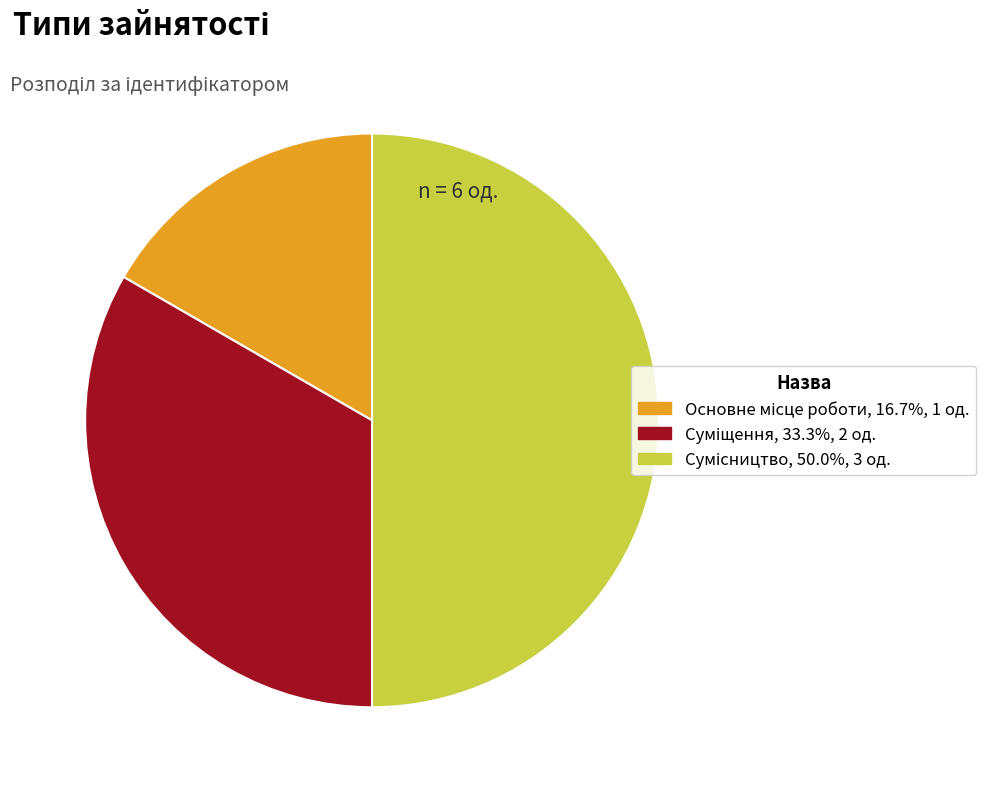

To the nearest percent, what is the difference between the largest and smallest slice percentages?

33%